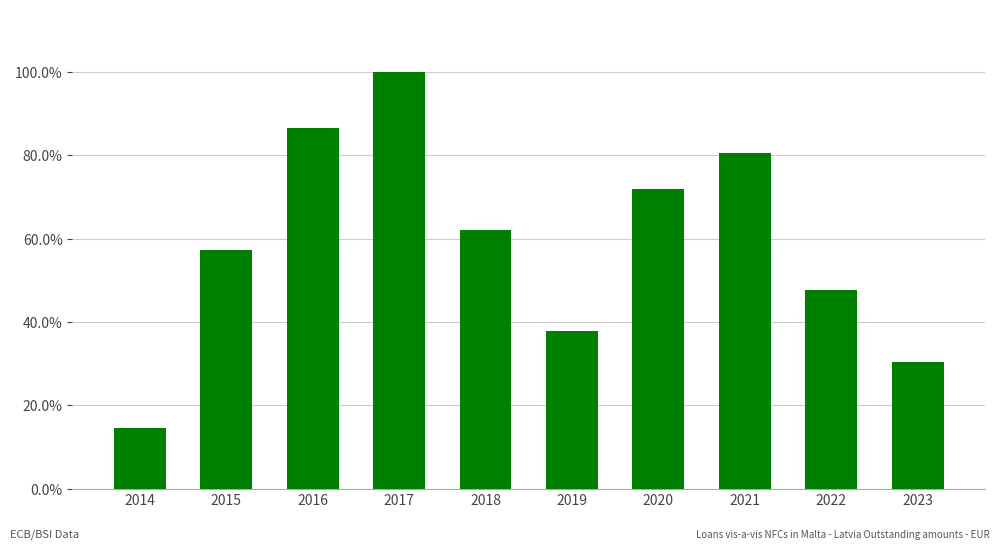

List the labels in order of value, largest first.

2017, 2016, 2021, 2020, 2018, 2015, 2022, 2019, 2023, 2014